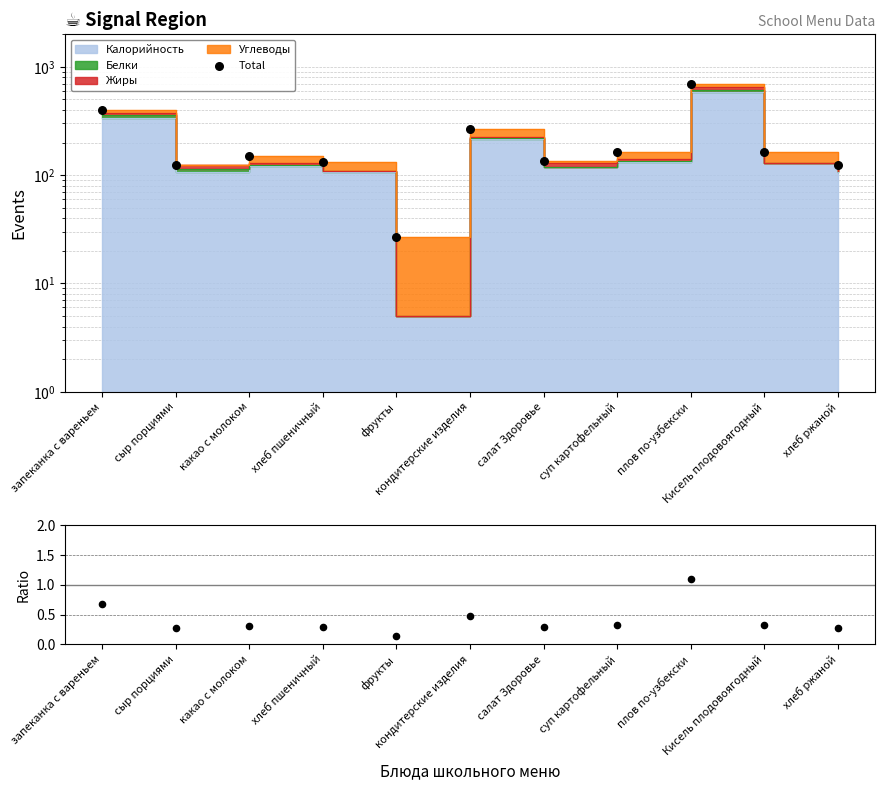

Which series reaches the minimum Y coordinate?

Ratio